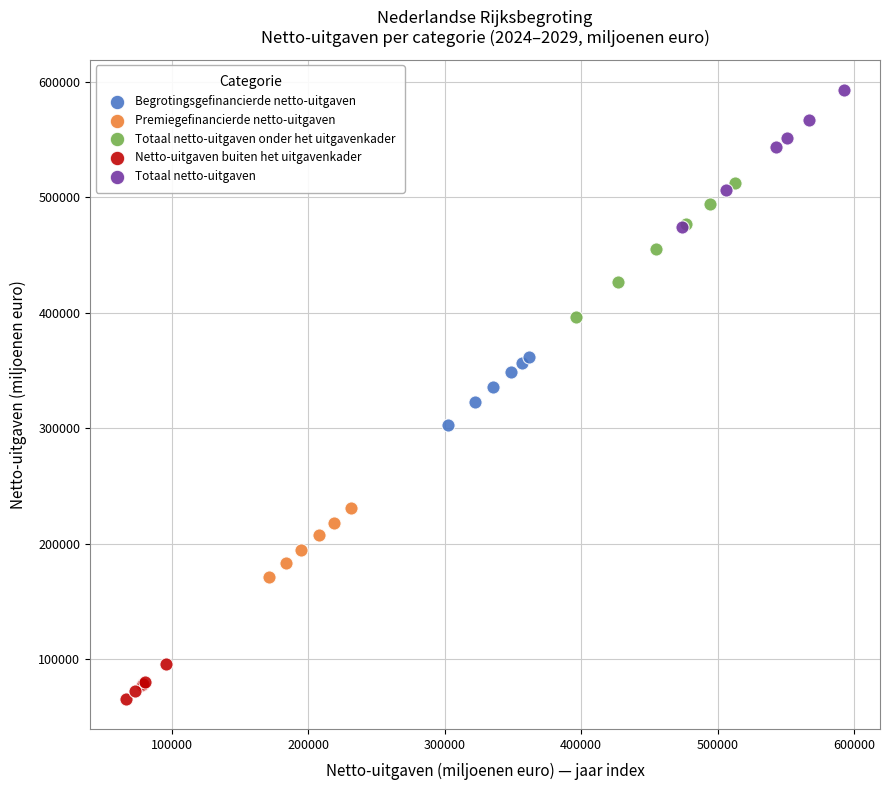

Which series reaches the minimum Y coordinate?

Netto-uitgaven buiten het uitgavenkader